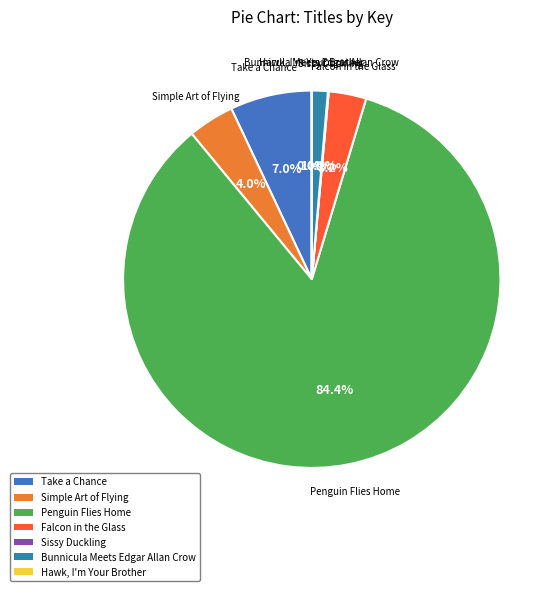

Do Bunnicula Meets Edgar Allan Crow and Falcon in the Glass together represent more than half of the pie?

No